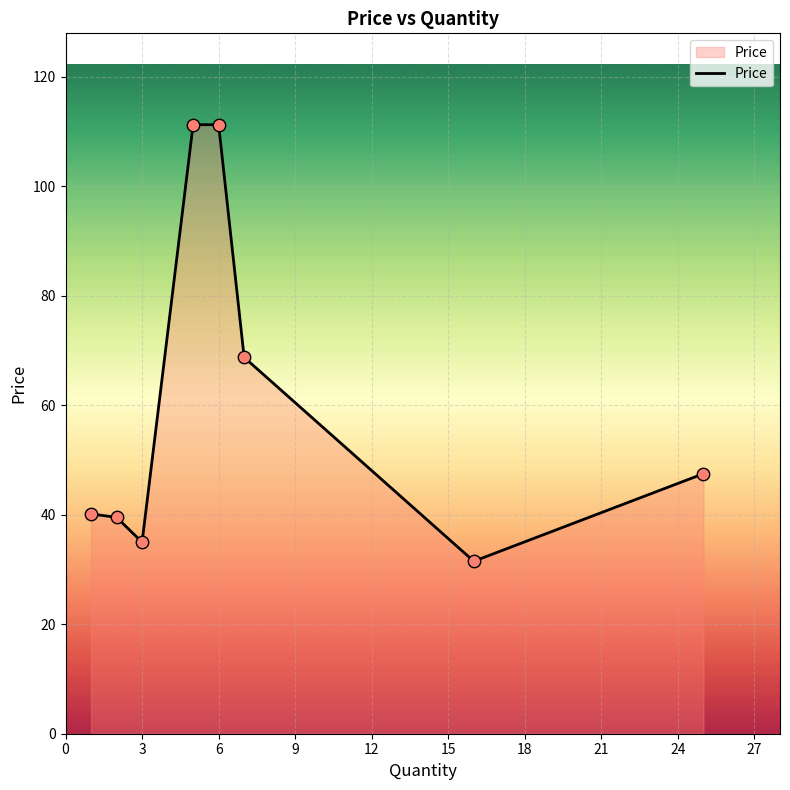

How many interior local valleys (lower than both neighbors) does the data have?

2